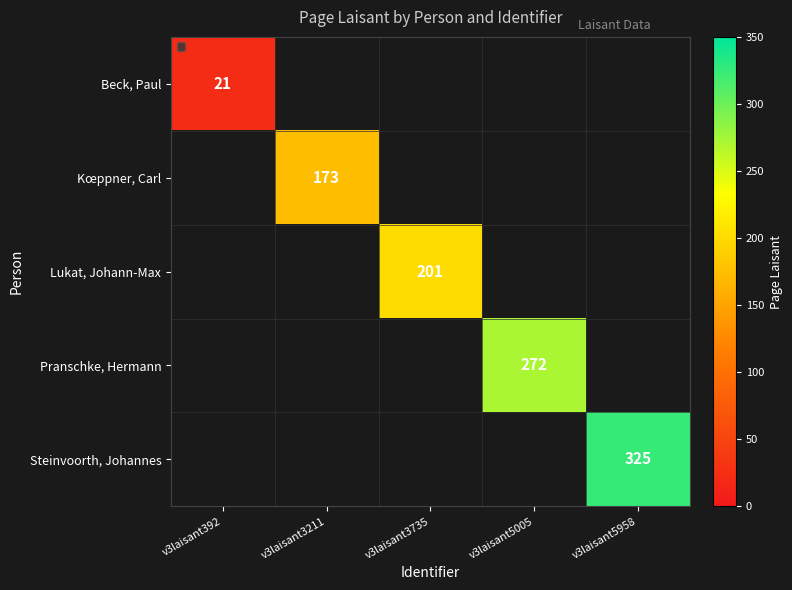

The Kœppner, Carl series shows 173 at v3laisant3211. True or false?

True